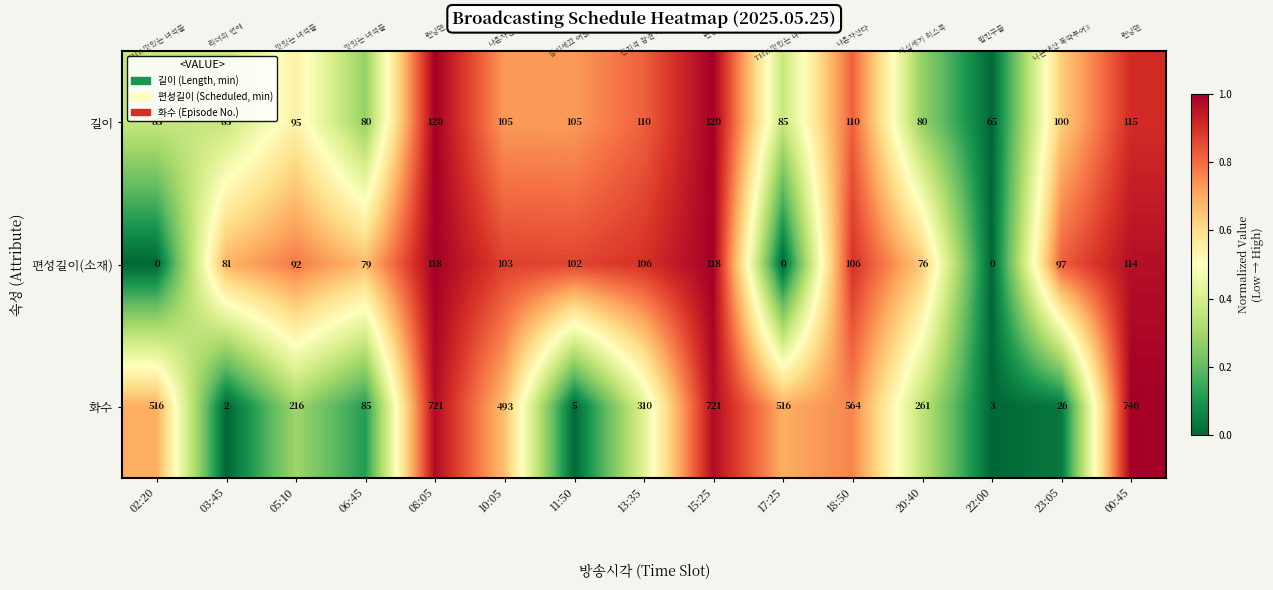

True or false: 화수 has a value of 740 at 00:45.

True